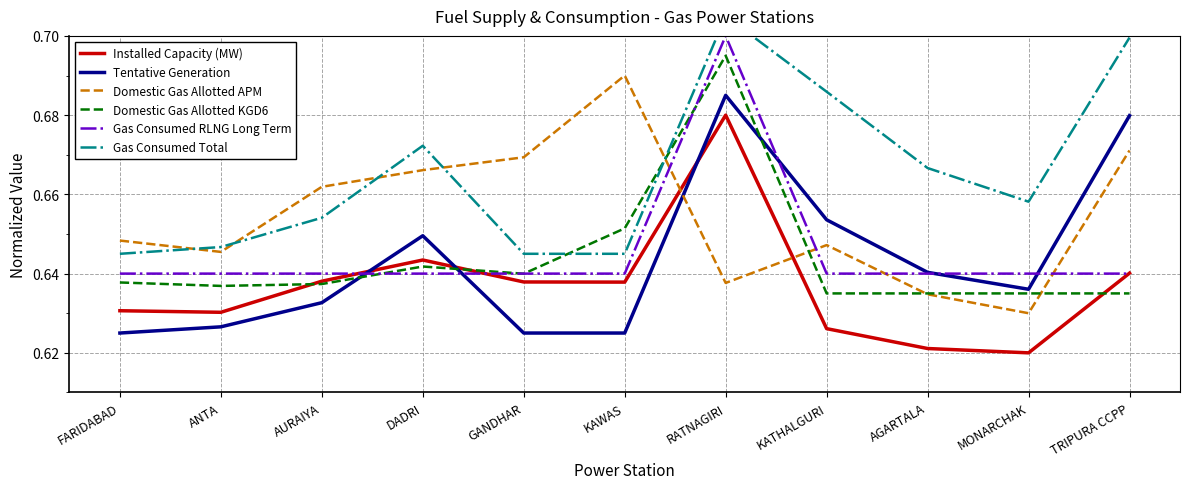

How many lines are shown in the chart?

6